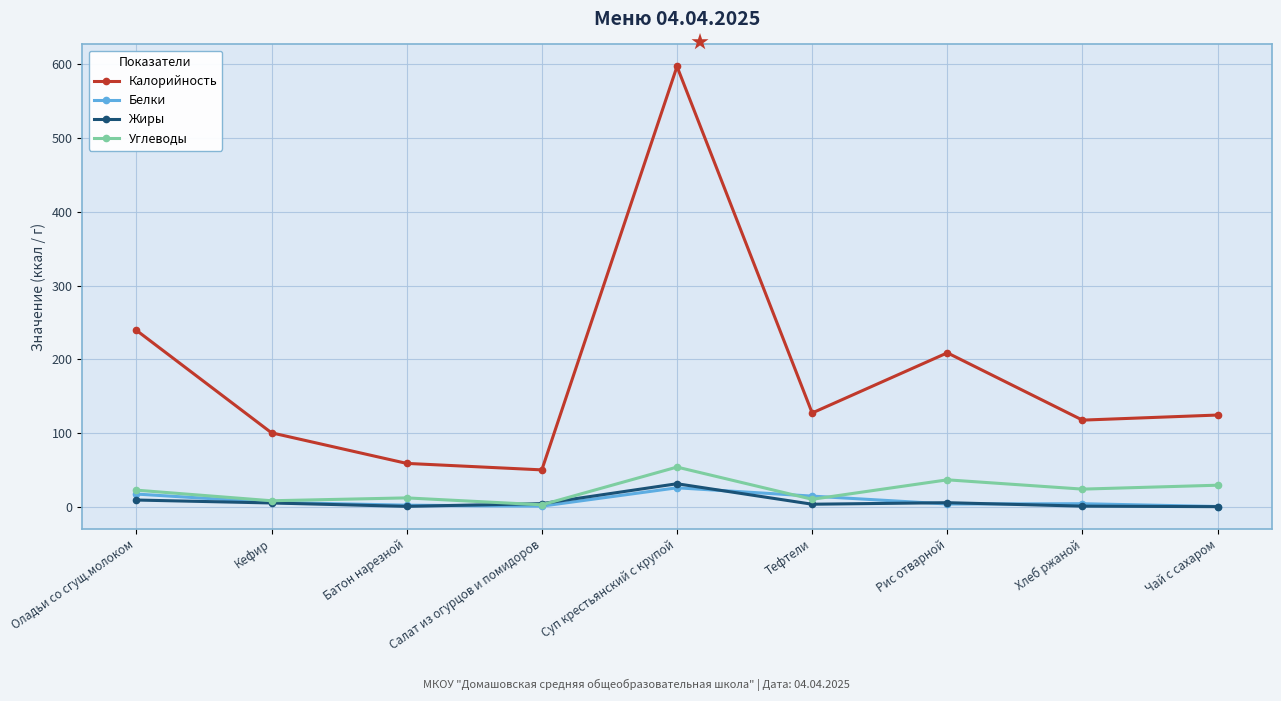

Between Тефтели and Рис отварной, which series saw the biggest shift?

Калорийность